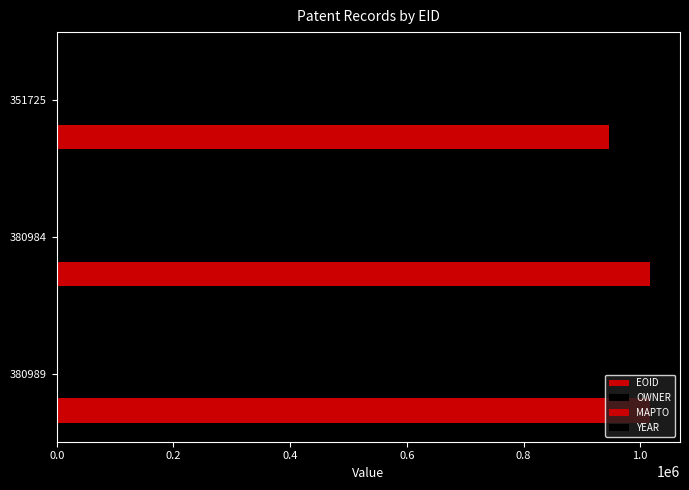

Count the number of data series in this chart.

3